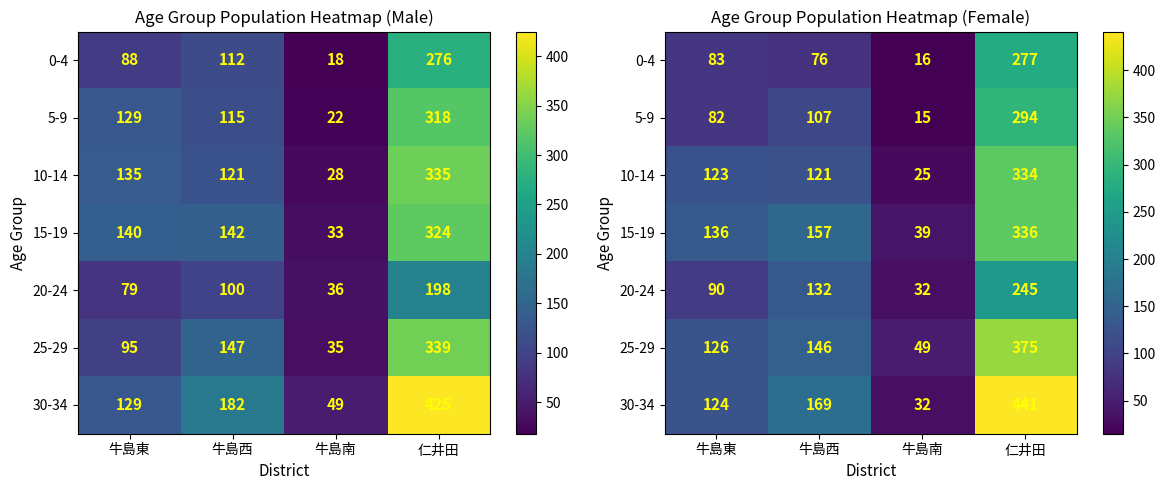

At which label does 25-29 reach its peak?

仁井田